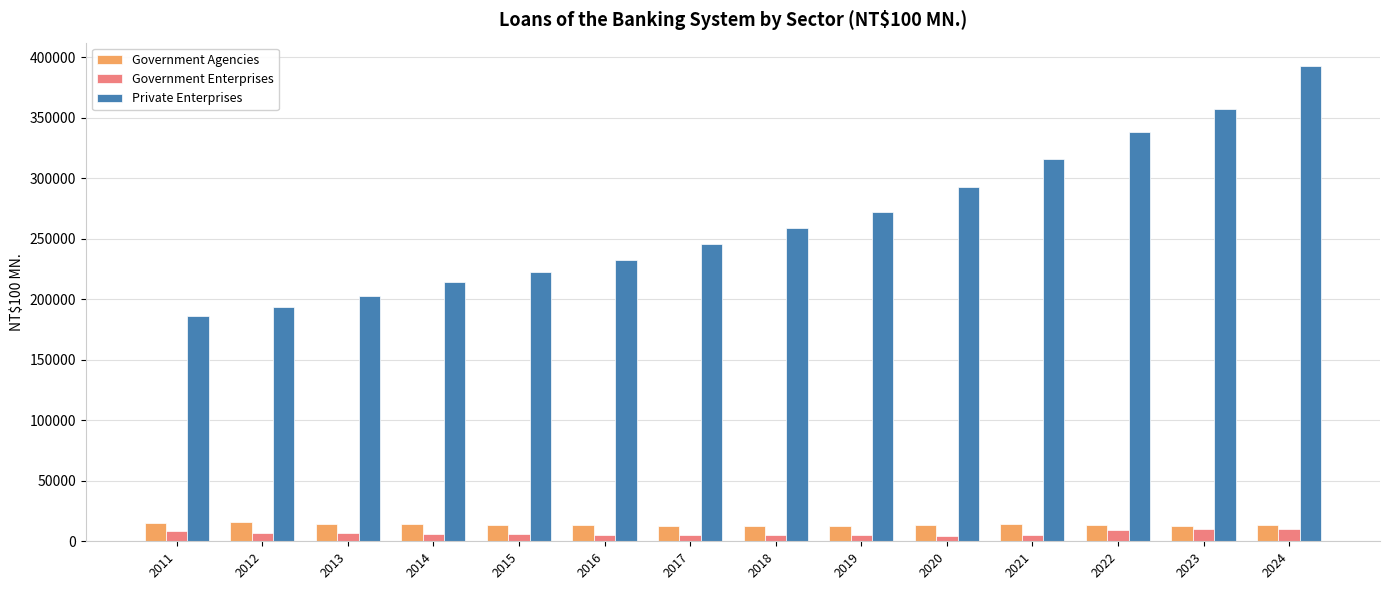

Count the number of categories in the chart.

14